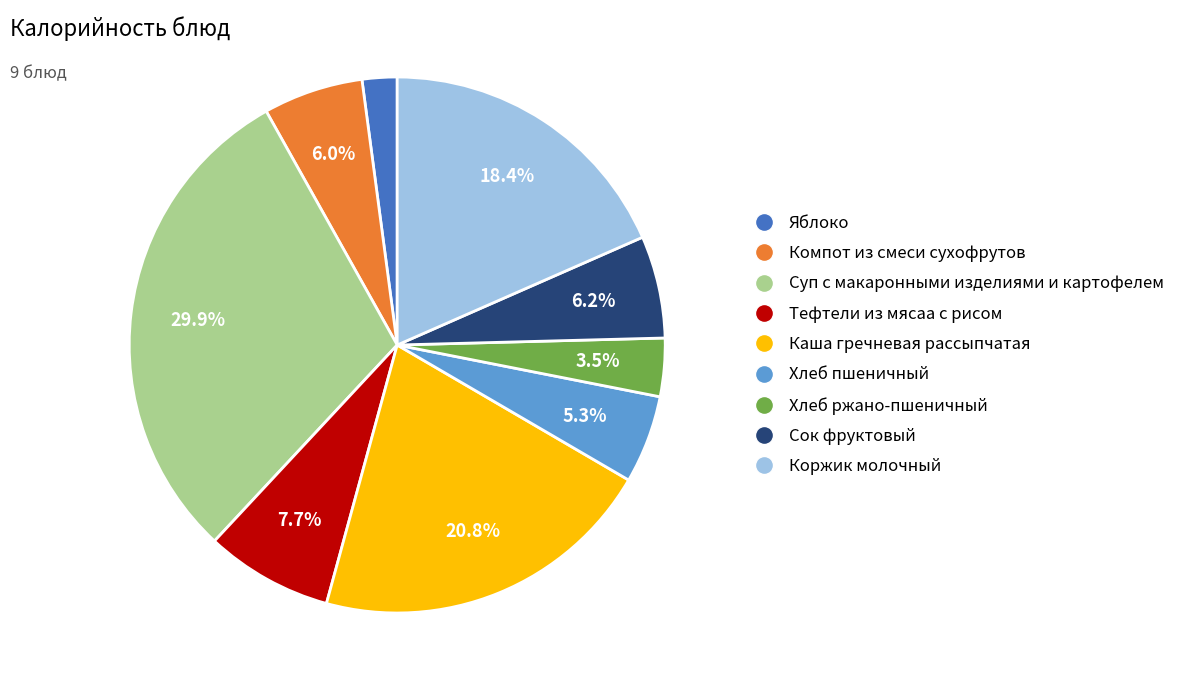

Count the number of slices in the pie.

9